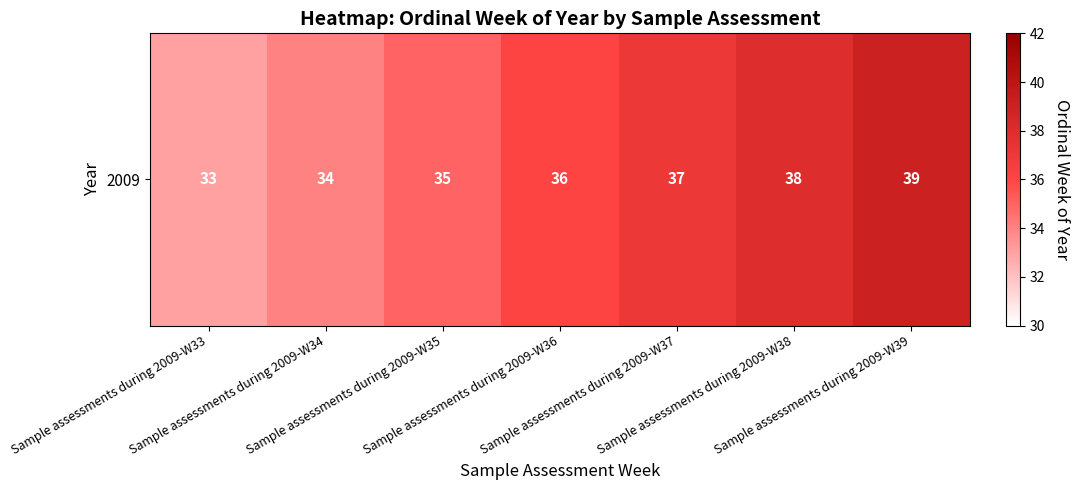

Is it true that the value at Sample assessments during 2009-W36 is 54?

False